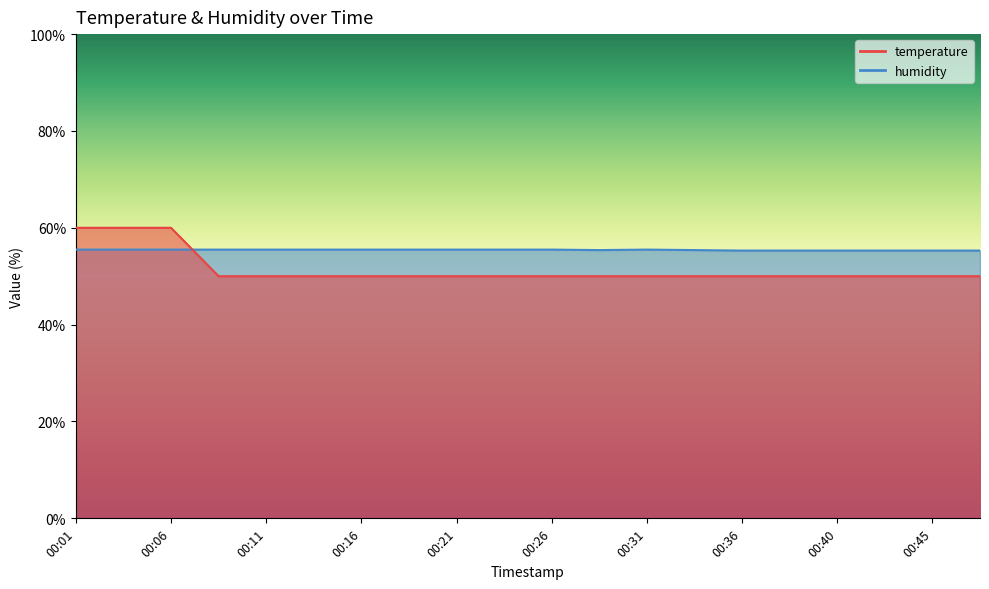

What is the difference between the maximum and minimum values in the temperature series?

10.0